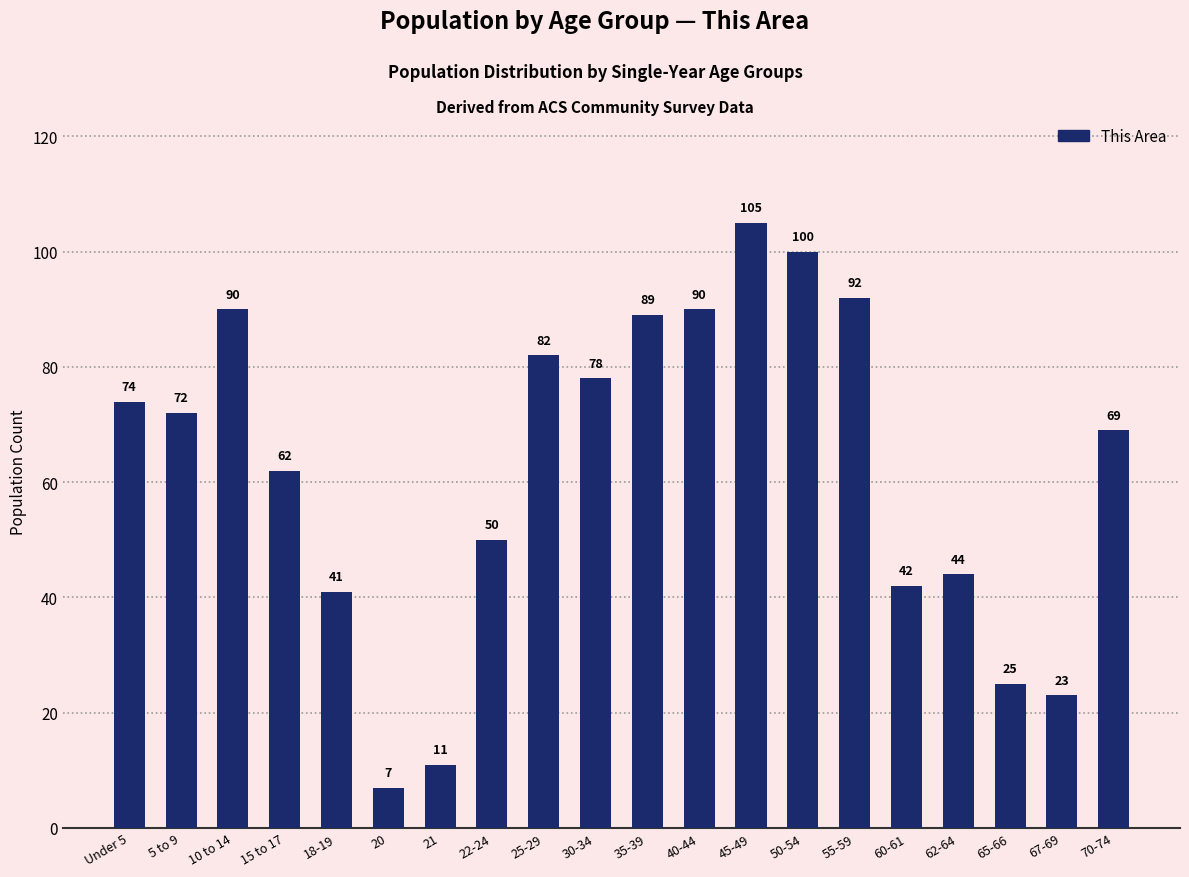

Which has a higher value, 5 to 9 or 65-66?

5 to 9